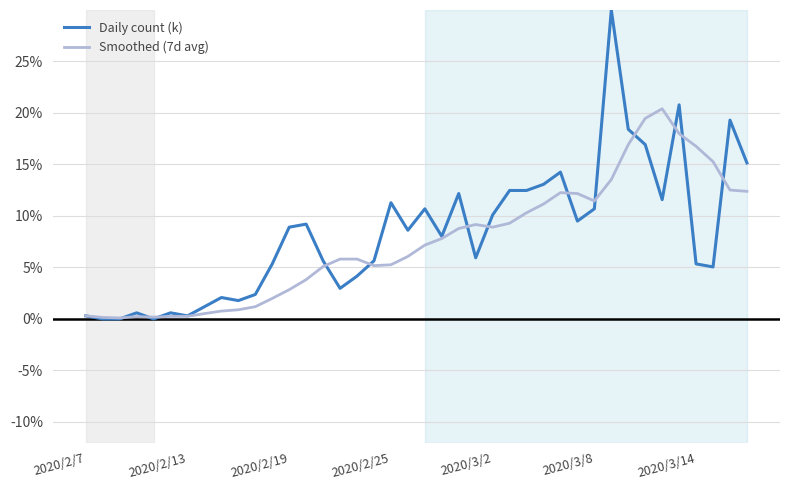

What is the difference between the maximum and second lowest values in the Daily count (k) series?

30.0